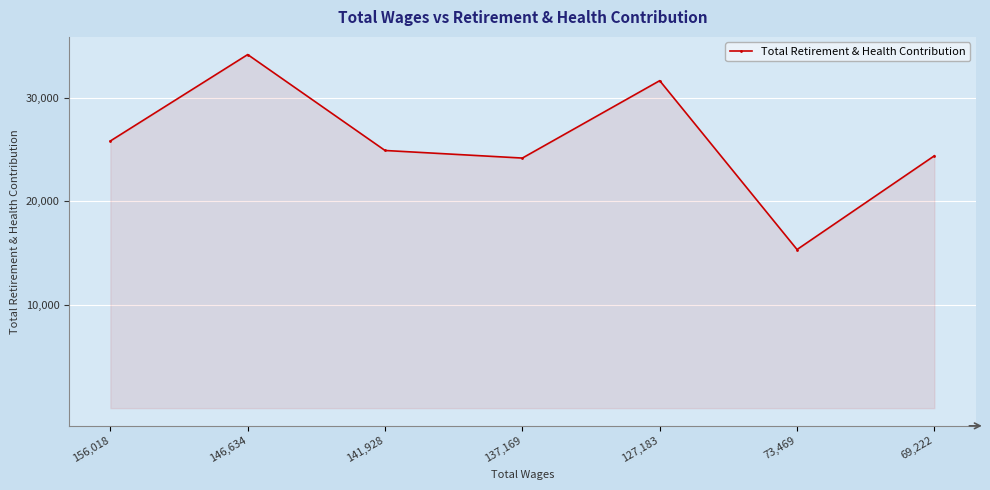

Where is the first local maximum?

146,634